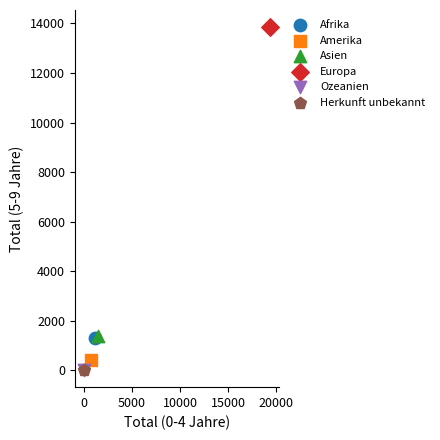

What are all the series names shown in the legend?

Afrika, Amerika, Asien, Europa, Ozeanien, Herkunft unbekannt